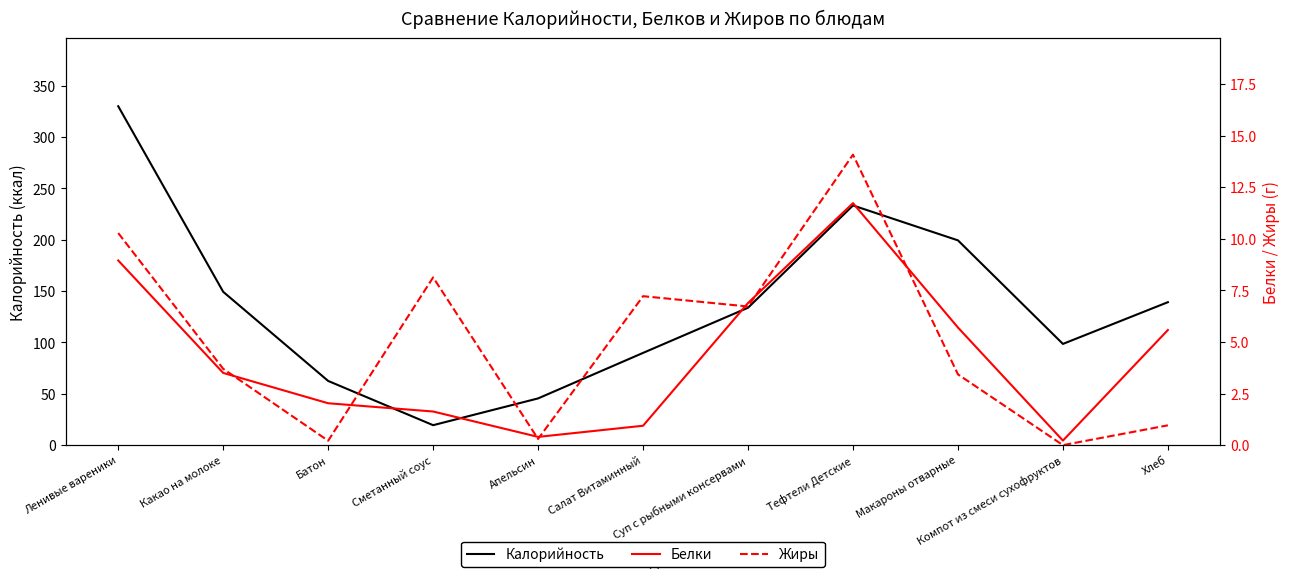

What are all the series names shown in the legend?

Калорийность, Белки, Жиры